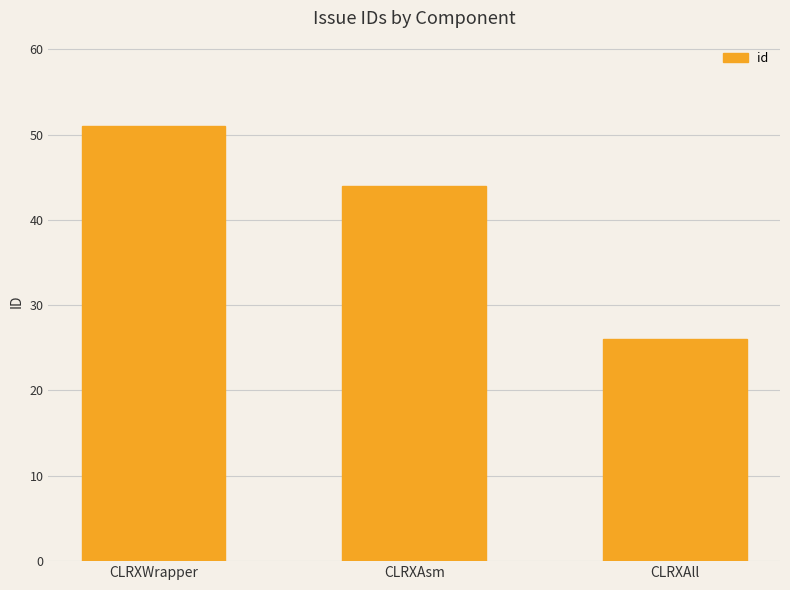

Reading left to right, list all the values displayed in this chart.

51	44	26